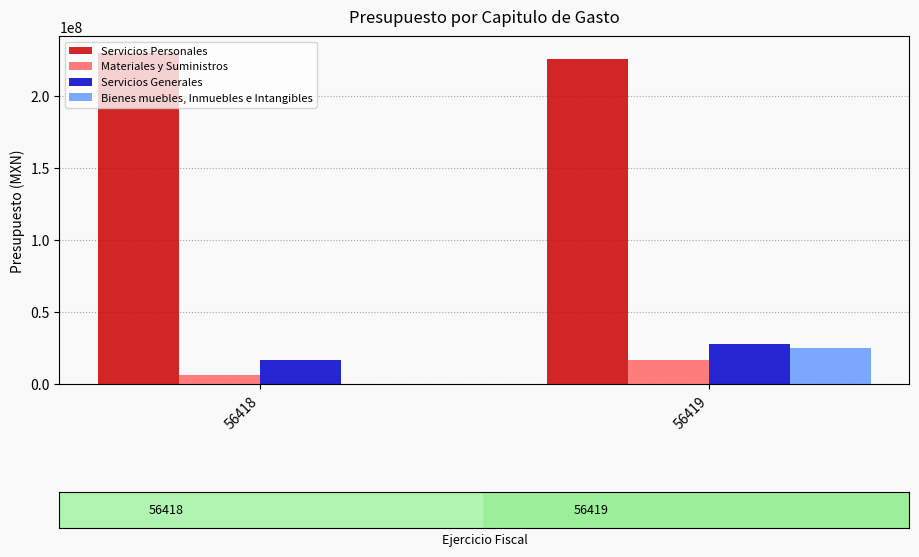

How many groups of bars are there?

2